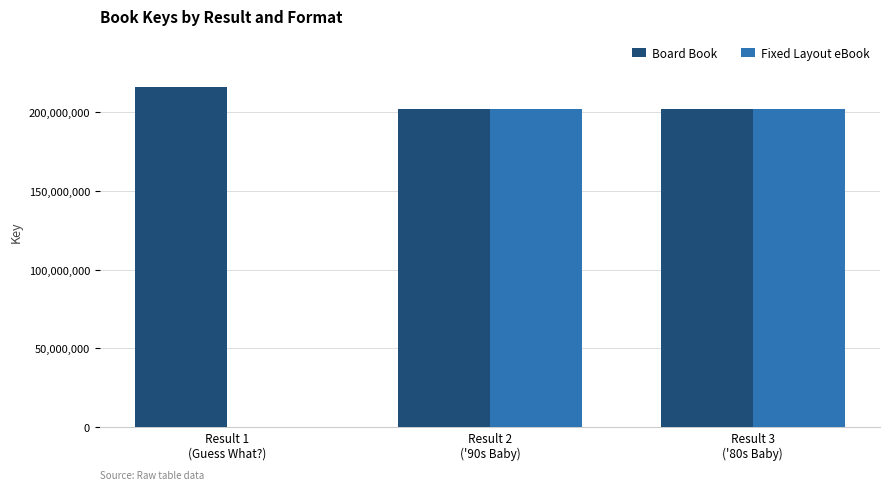

Does the chart contain stacked bars?

No